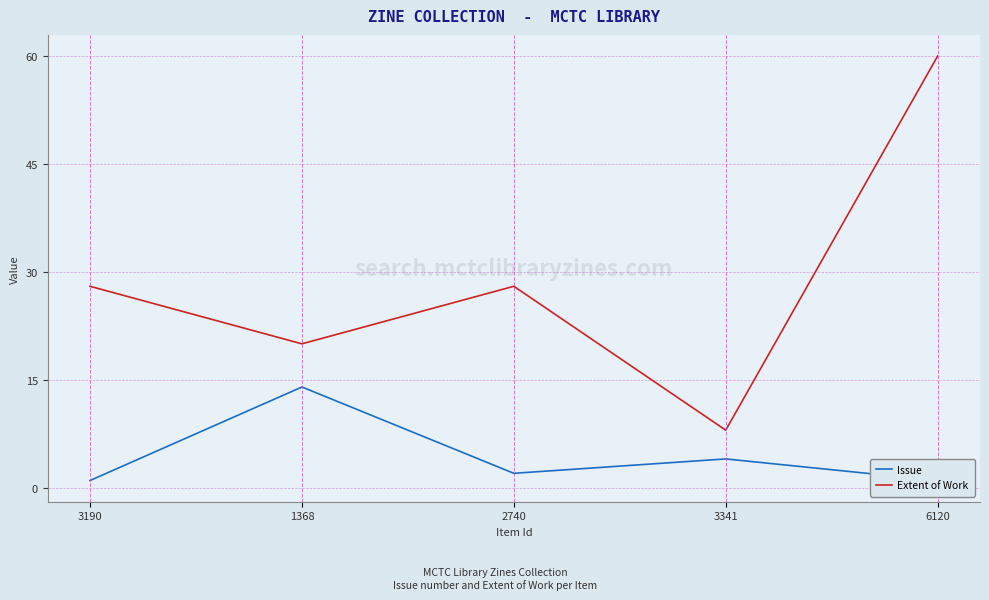

Is the value of Extent of Work at 2740 greater than the value of Issue at 2740?

Yes